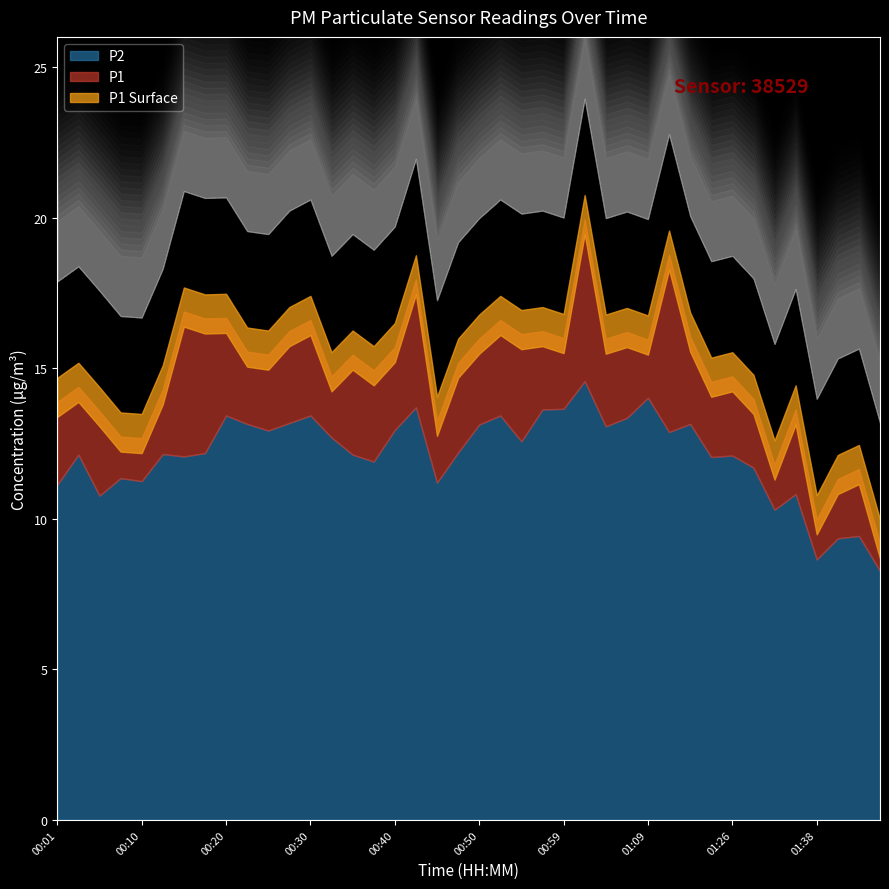

At which label does P2 first exceed 12?

00:03